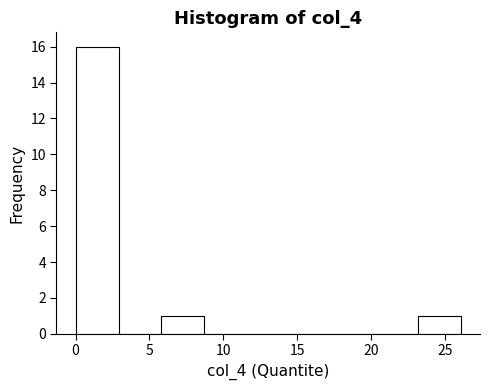

Which range on the x-axis has the tallest bar?

0.0 to 3.0